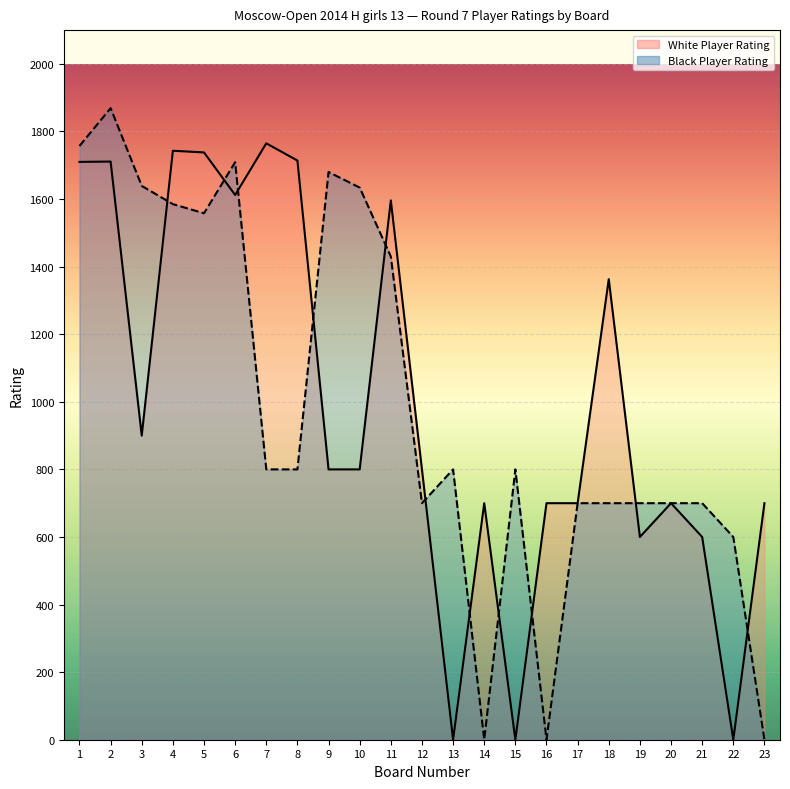

How many data points in White Rating are less than 800?

10